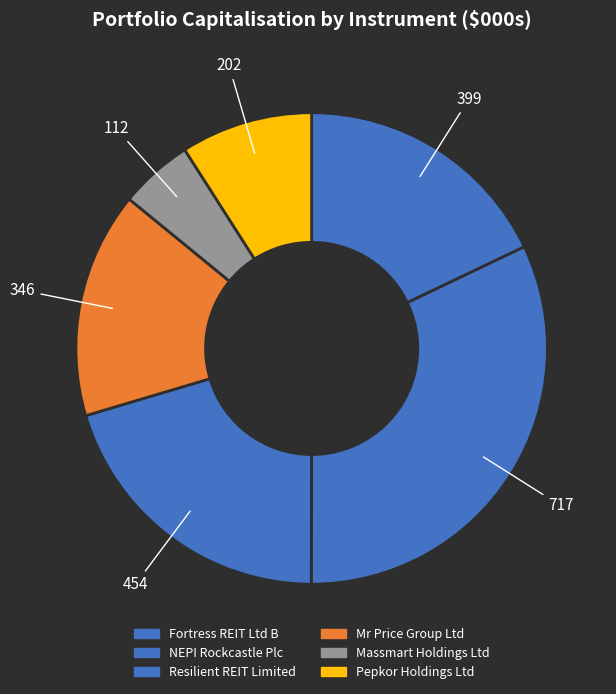

Count the number of slices in the pie.

6